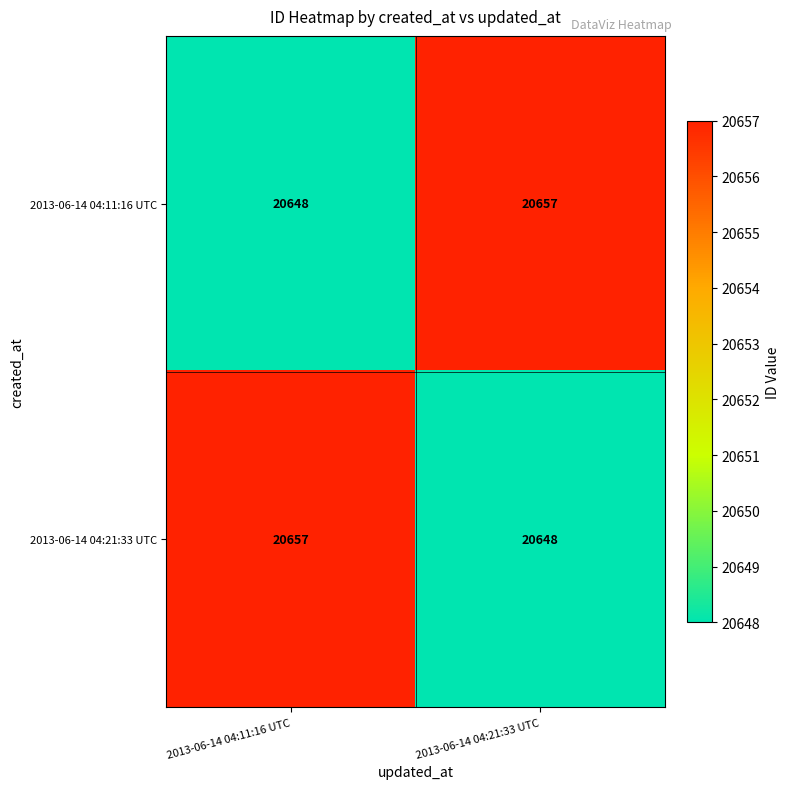

At which label is 2013-06-14 04:21:33 UTC closest to 20652?

2013-06-14 04:21:33 UTC